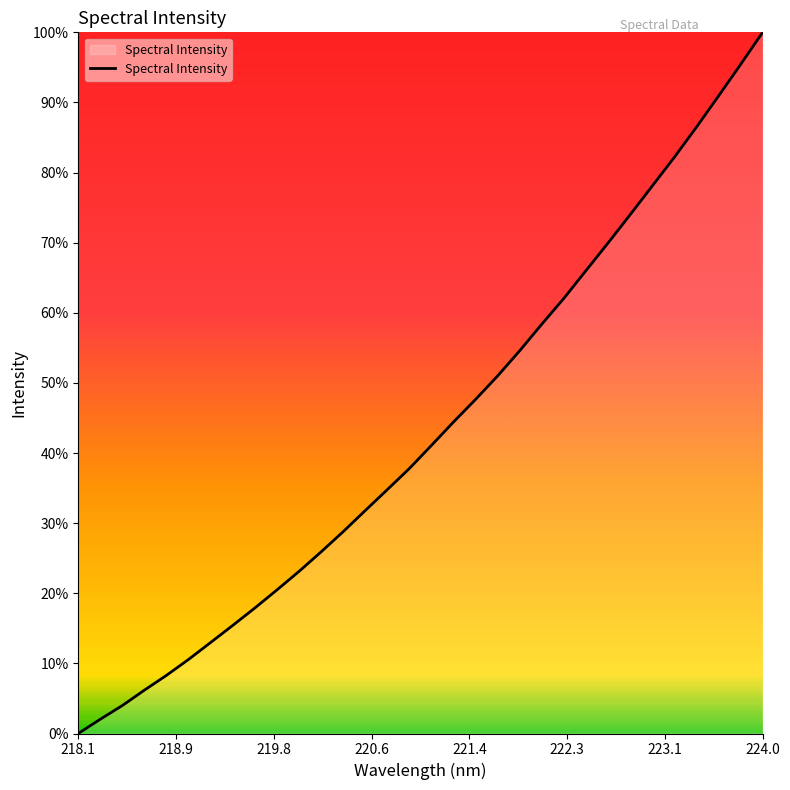

At which category does the chart reach its minimum across all series?

218.1